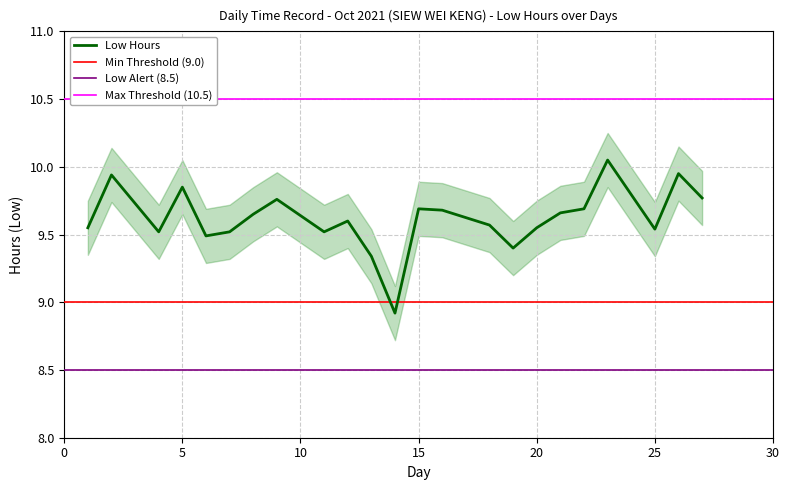

Where is the first local minimum?

4